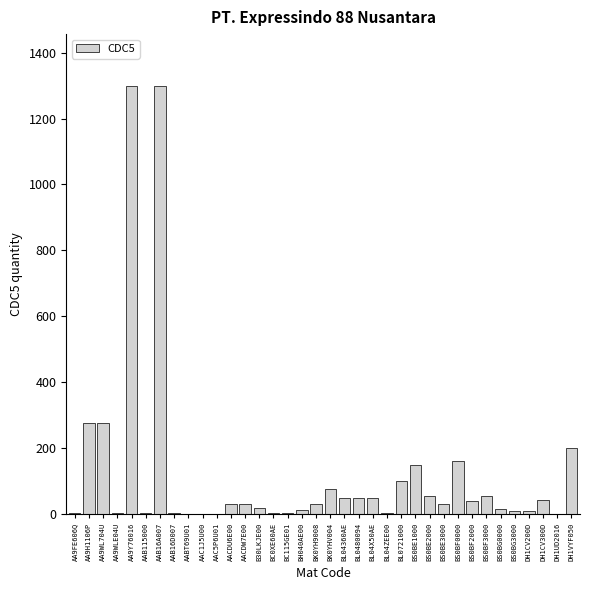

What is the sum of all values?

4403